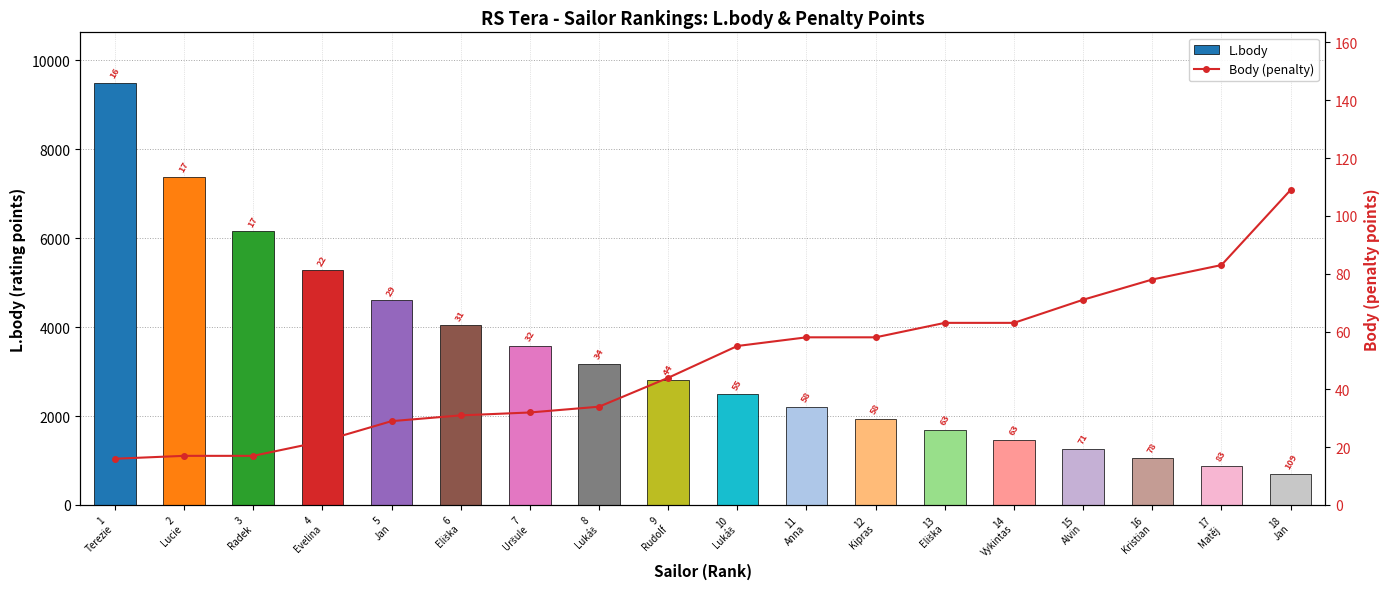

What is the sum of all Body (penalty) values?

880